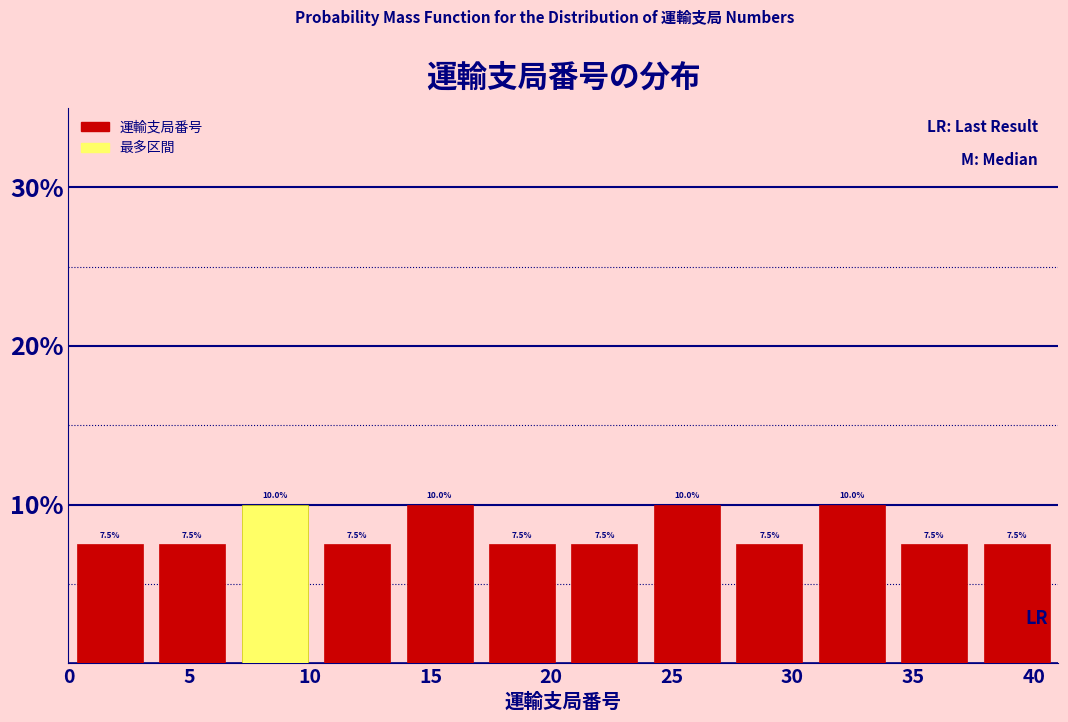

Reading left to right, list every bar in this chart as the range it spans on the x-axis followed by its height. The bar edges are not printed on the chart, so give them approximately, as read against the axis.

0.0 to 3.5: 7.5
3.5 to 7.0: 7.5
7.0 to 10.5: 10.0
10.5 to 13.5: 7.5
13.5 to 17.0: 10.0
17.0 to 20.5: 7.5
20.5 to 24.0: 7.5
24.0 to 27.5: 10.0
27.5 to 31.0: 7.5
31.0 to 34.0: 10.0
34.0 to 37.5: 7.5
37.5 to 41.0: 7.5